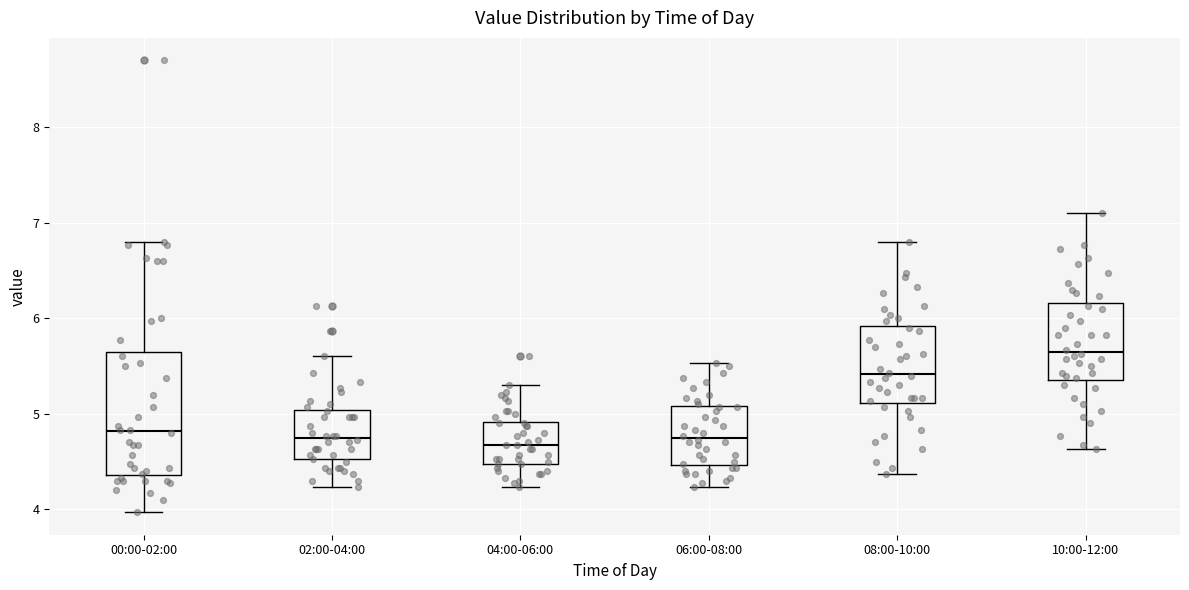

Reading left to right, read every box against the y-axis: the position of its median line, the range the box covers, and the ends of its whiskers. The values are not printed on the chart, so give them approximately, as read against the axis.

00:00-02:00: median 4.8, box 4.4 to 5.6, whiskers 4.0 to 6.8
02:00-04:00: median 4.8, box 4.5 to 5.0, whiskers 4.2 to 5.6
04:00-06:00: median 4.7, box 4.5 to 4.9, whiskers 4.2 to 5.3
06:00-08:00: median 4.8, box 4.5 to 5.1, whiskers 4.2 to 5.5
08:00-10:00: median 5.4, box 5.1 to 5.9, whiskers 4.4 to 6.8
10:00-12:00: median 5.7, box 5.4 to 6.2, whiskers 4.6 to 7.1